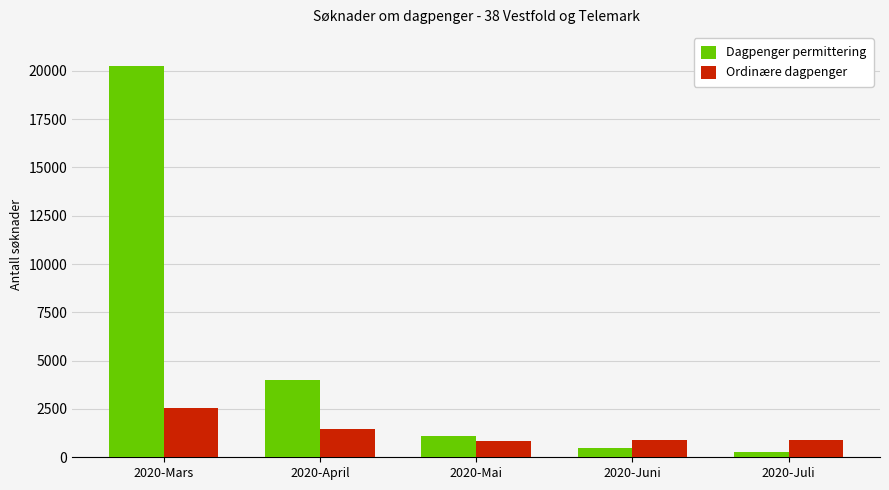

What is the minimum value shown in the chart?

272